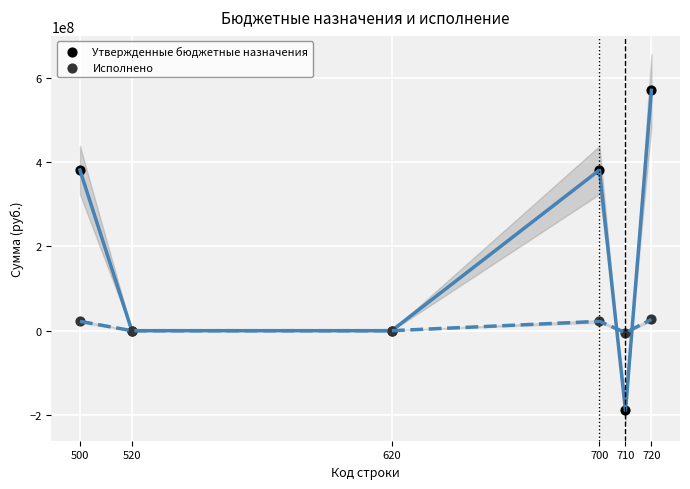

Which series reaches the maximum Y coordinate?

Утвержденные бюджетные назначения